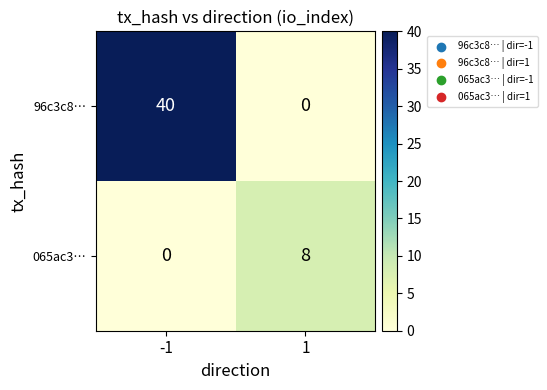

Count the number of data series in this chart.

2